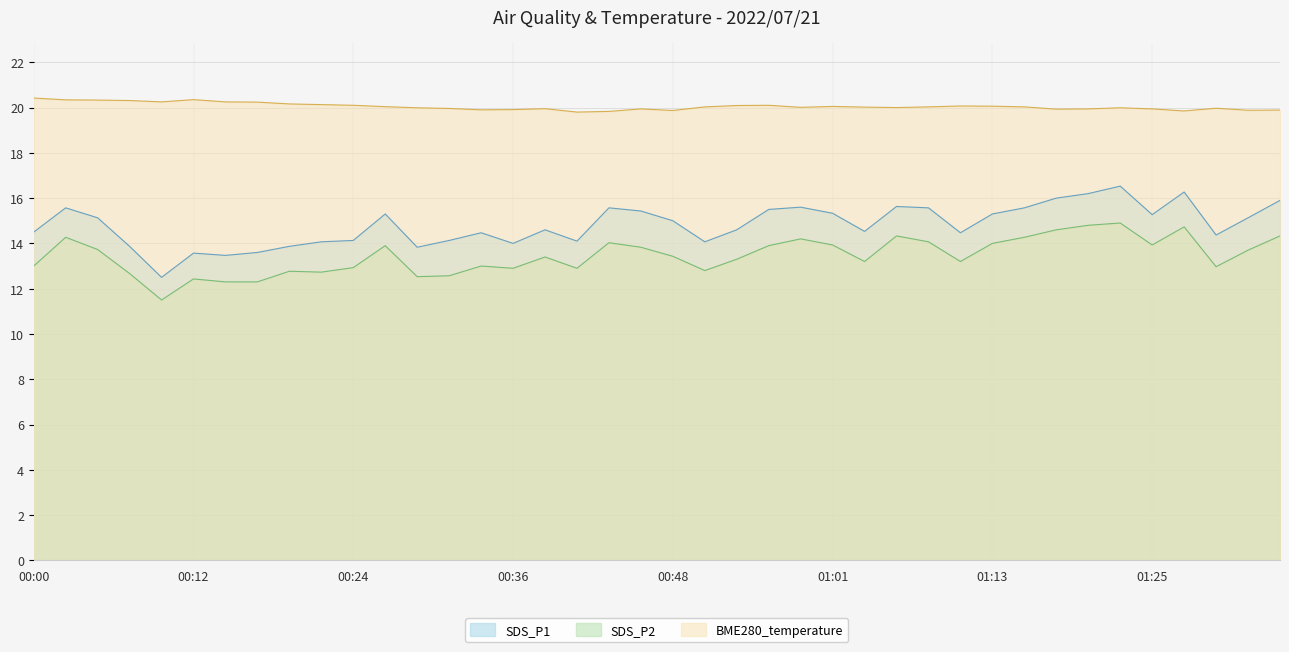

True or false: SDS_P1 and SDS_P2 intersect in this chart.

False